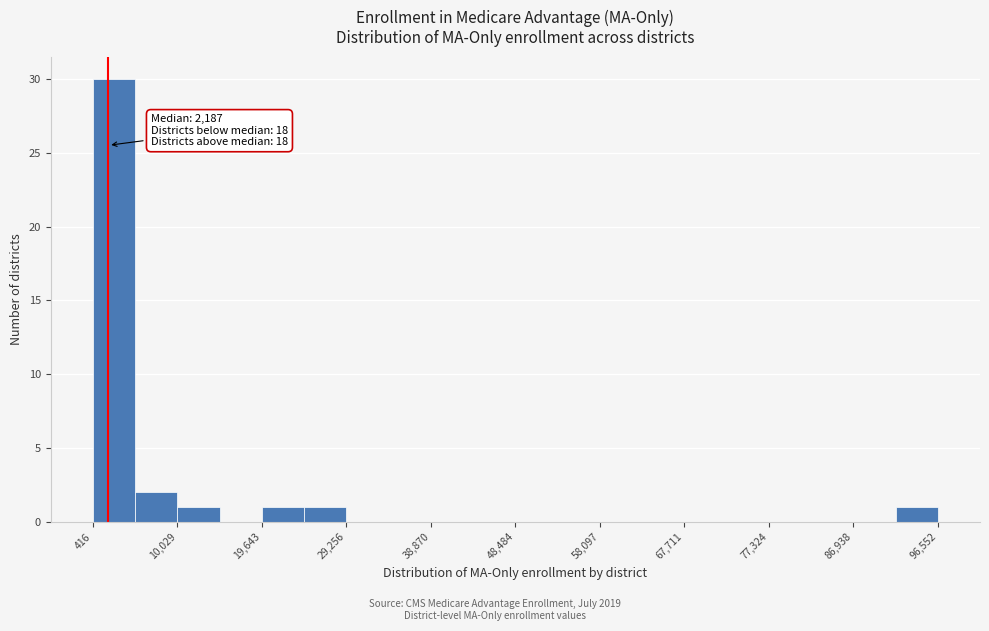

Over which range of the x-axis is the bar tallest?

0 to 5000